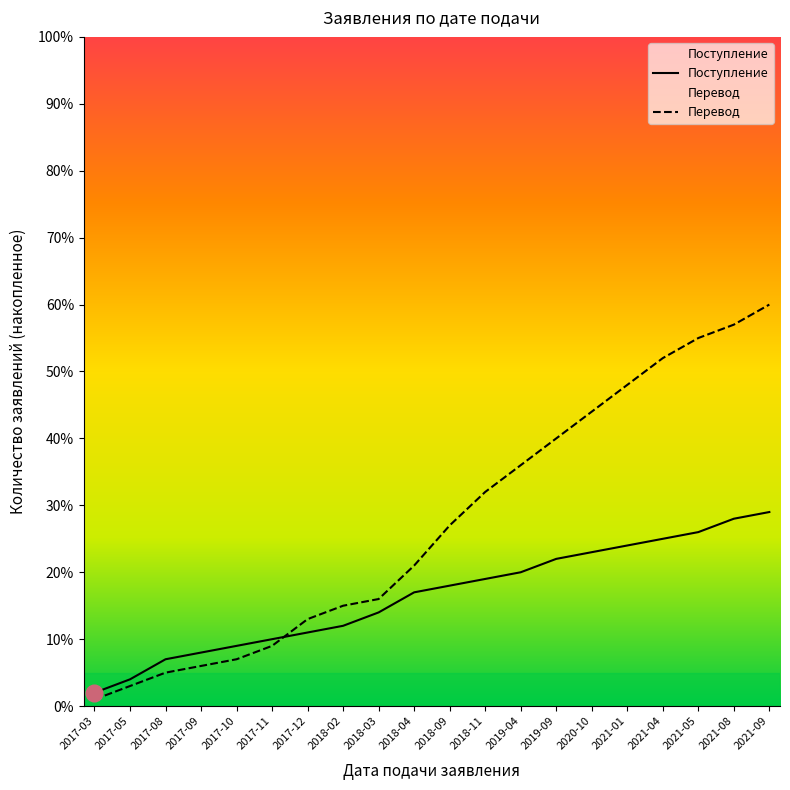

Is the value of Перевод at 2018-02 greater than the value of Поступление at 2018-04?

No